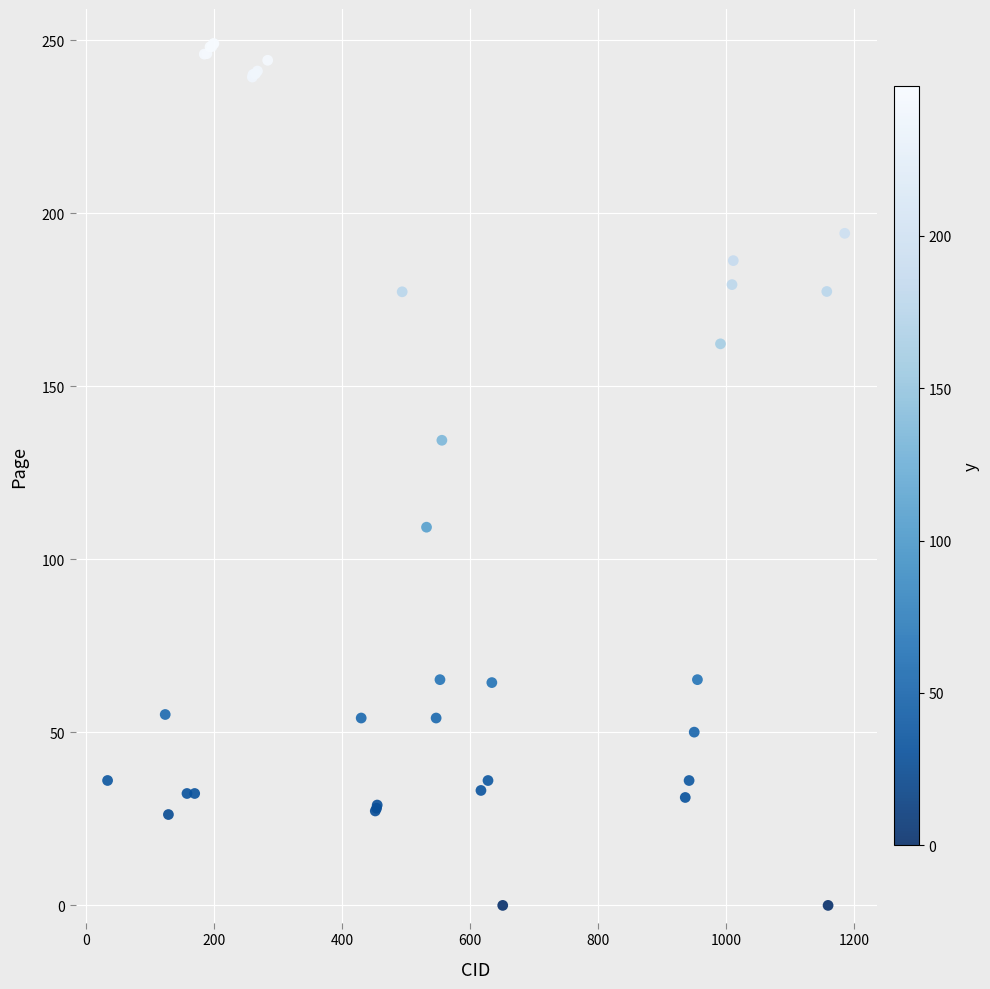

What Y value in the scatter plot is closest to 124?

134.4